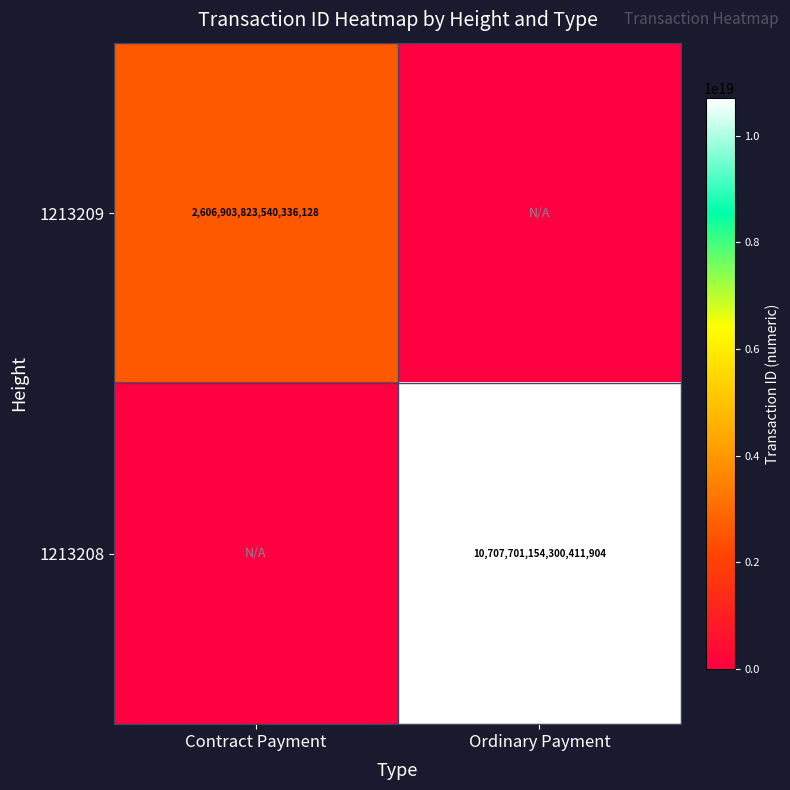

The 1213209 series shows 2606903823540336128 at Contract Payment. True or false?

True